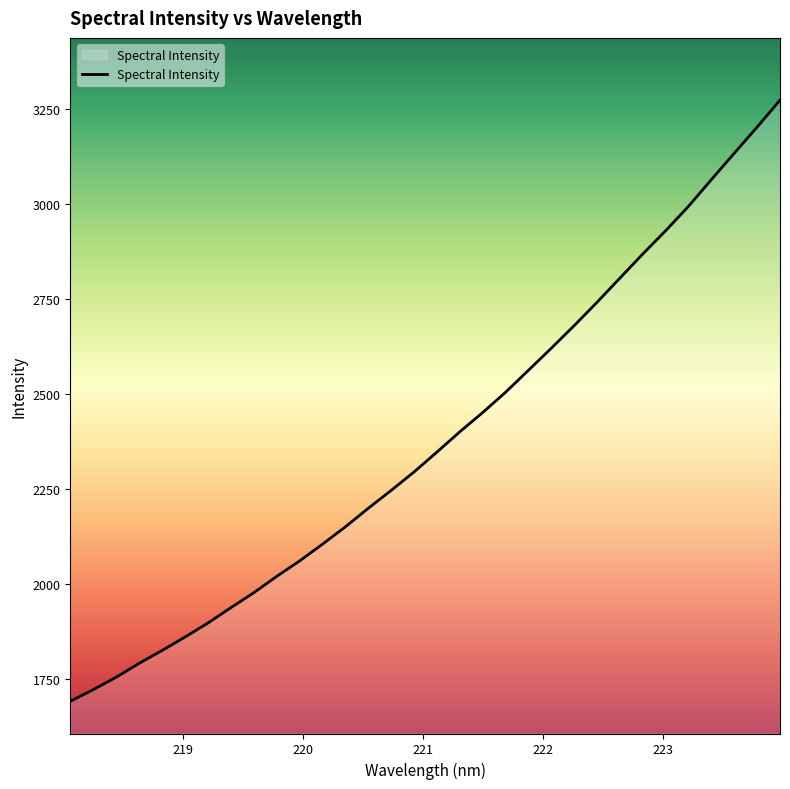

What is the average value?

2379.0